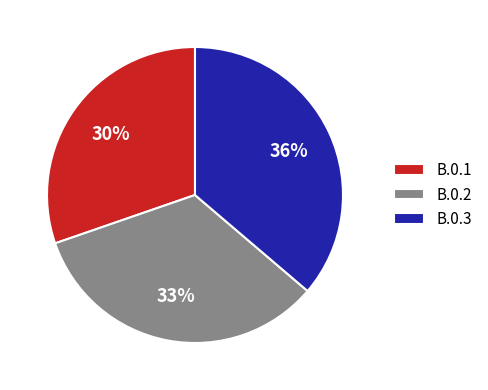

How many segments does this pie chart have?

3